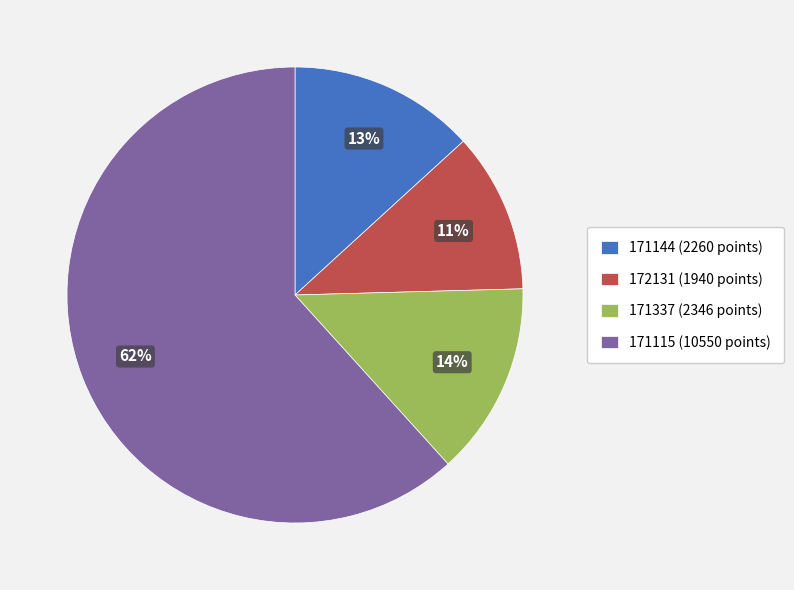

Between 172131 (1940 points) and 171144 (2260 points), which is larger?

171144 (2260 points)